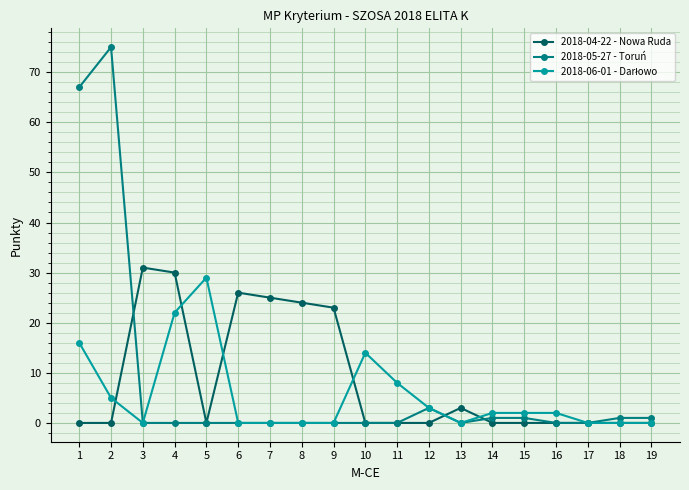

At how many categories does at least one series exceed 15?

9